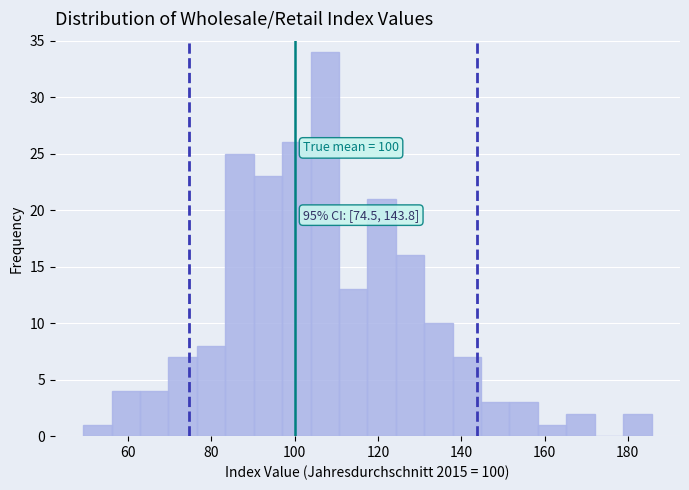

Read against the x-axis, roughly where is the centre of the tallest bar?

108